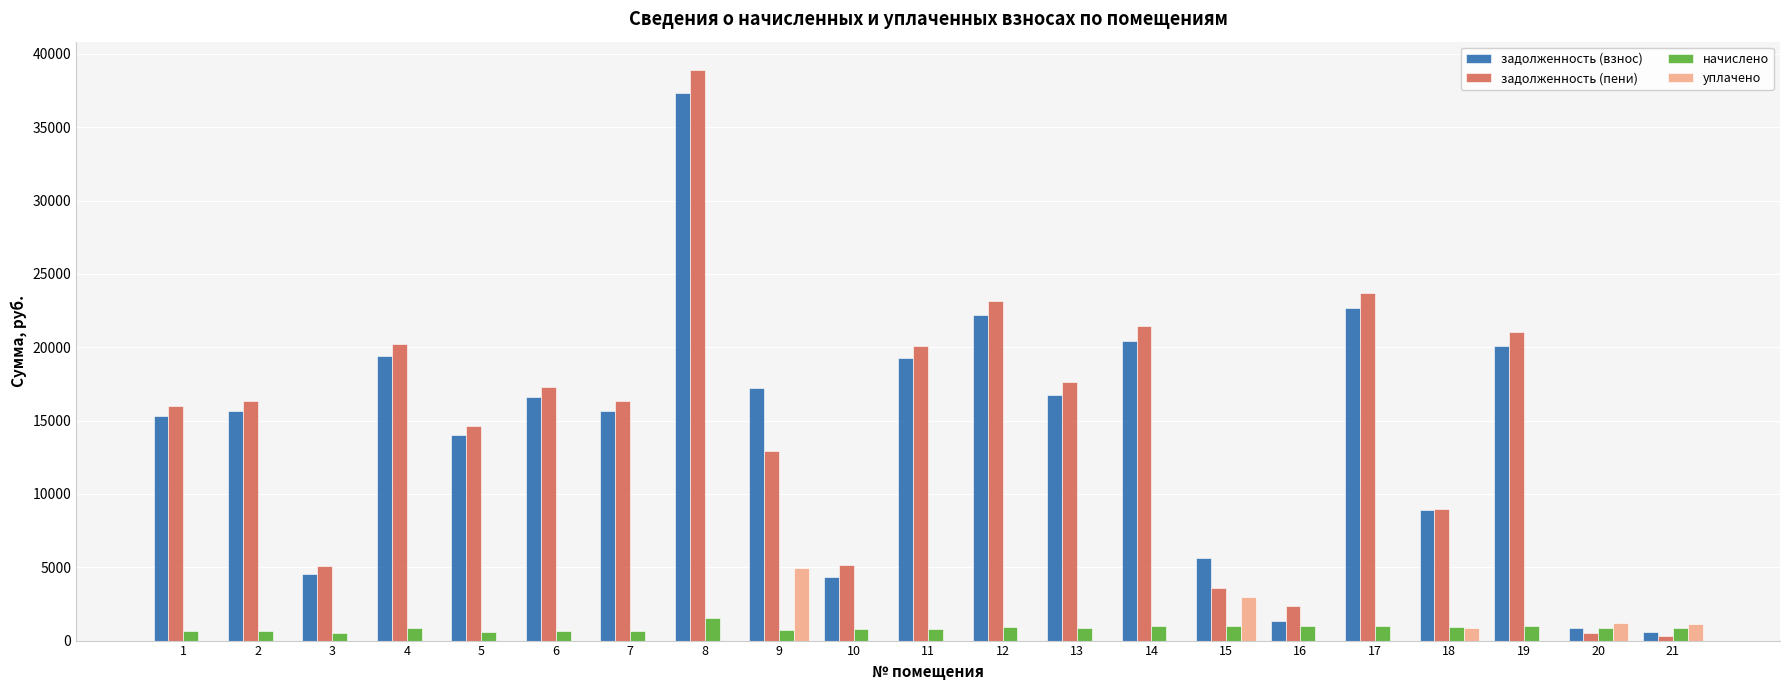

Which series changed the most between 2 and 14?

задолженность (пени)